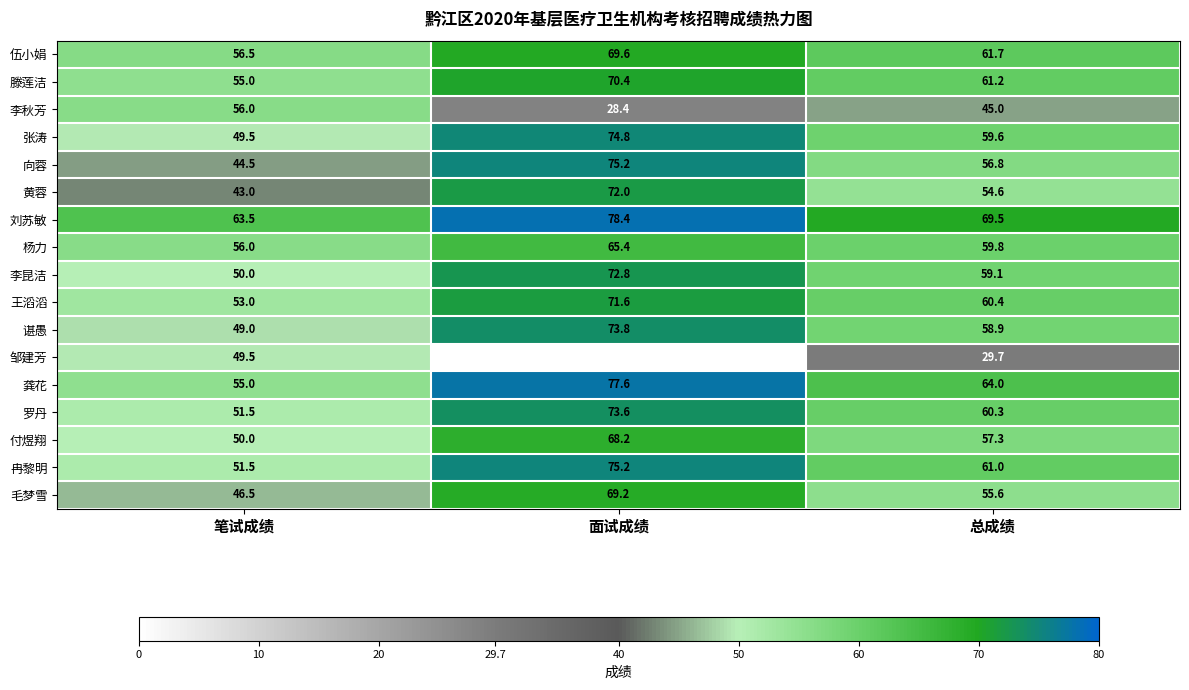

Which series has the largest range (max minus min)?

邹建芳